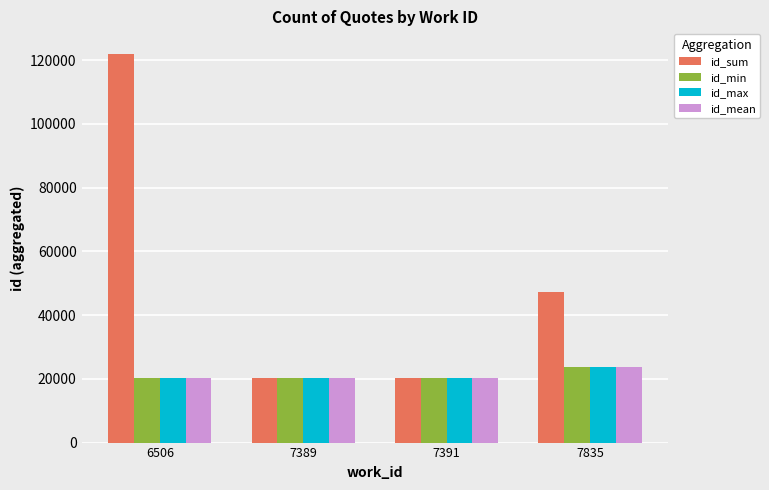

What is the highest value of the id_max series?

23600.0